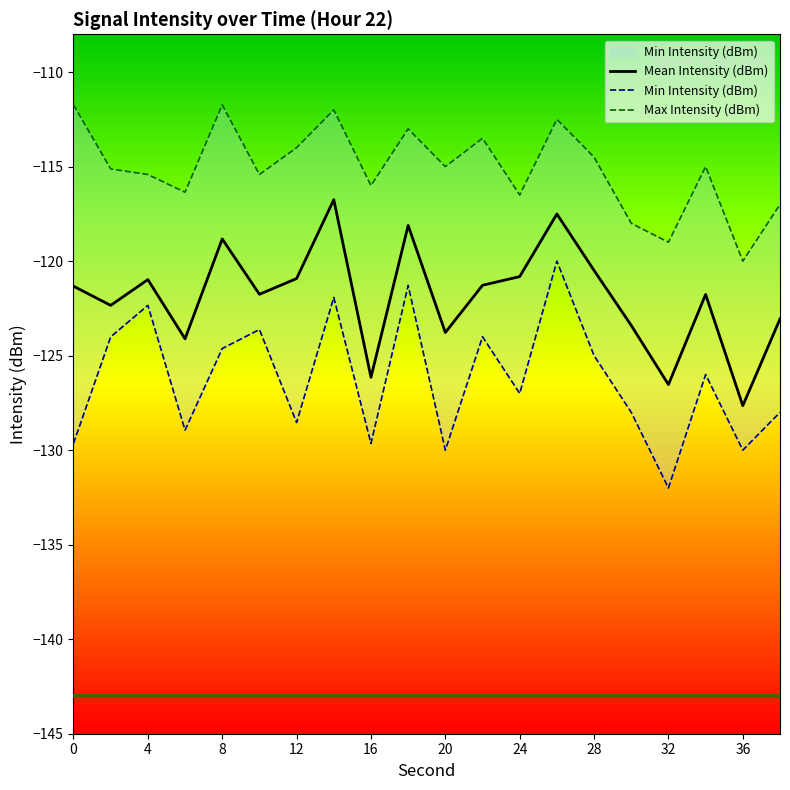

The value of Mean Intensity (dBm) at 0 is -180.6. True or false?

False